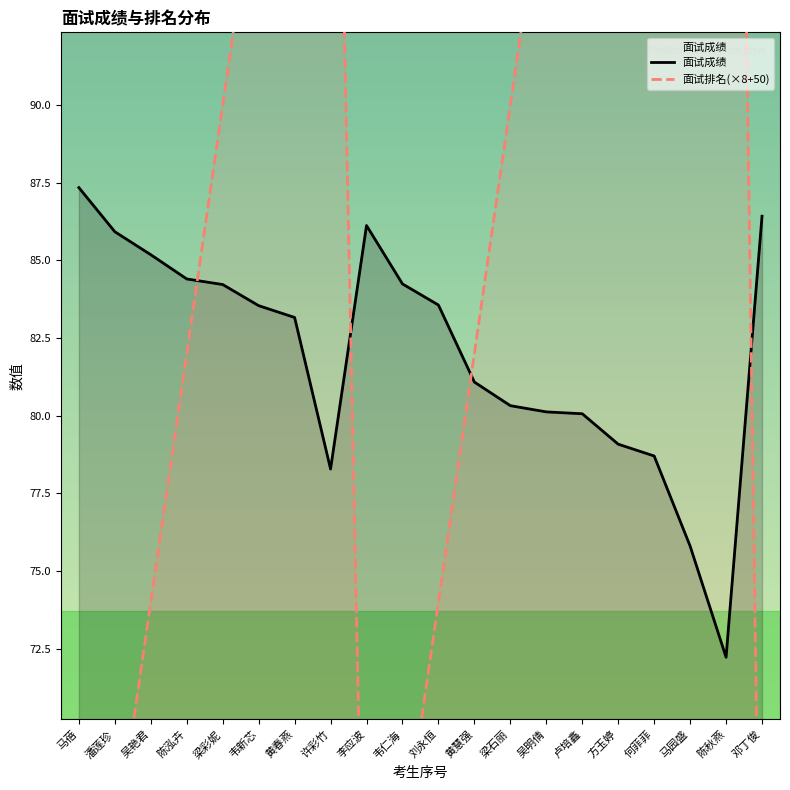

Between which two adjacent categories do 面试成绩 and 面试排名 first intersect?

陈泓卉 and 梁彩妮